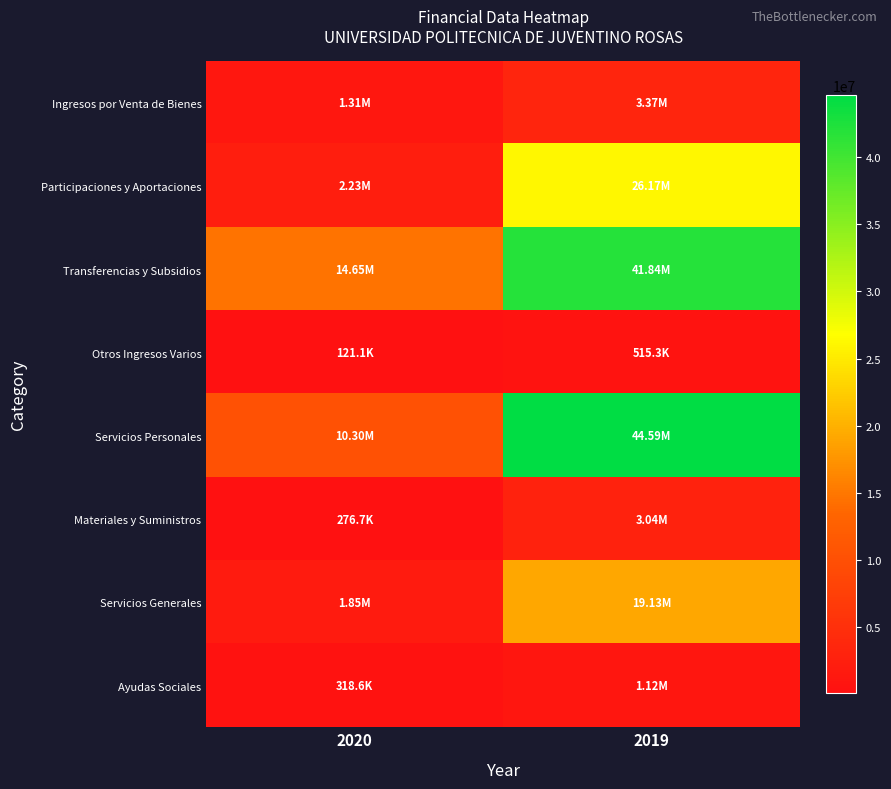

What is the difference between the highest and lowest values at 2019?

44077925.4